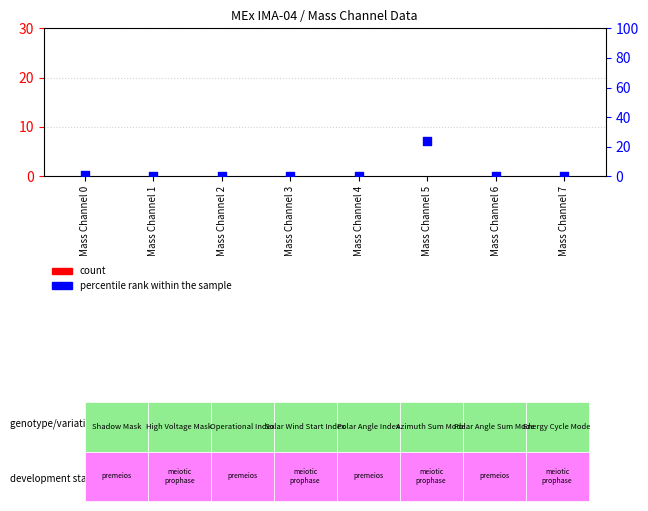

Which series has the largest total across all categories?

percentile rank within the sample